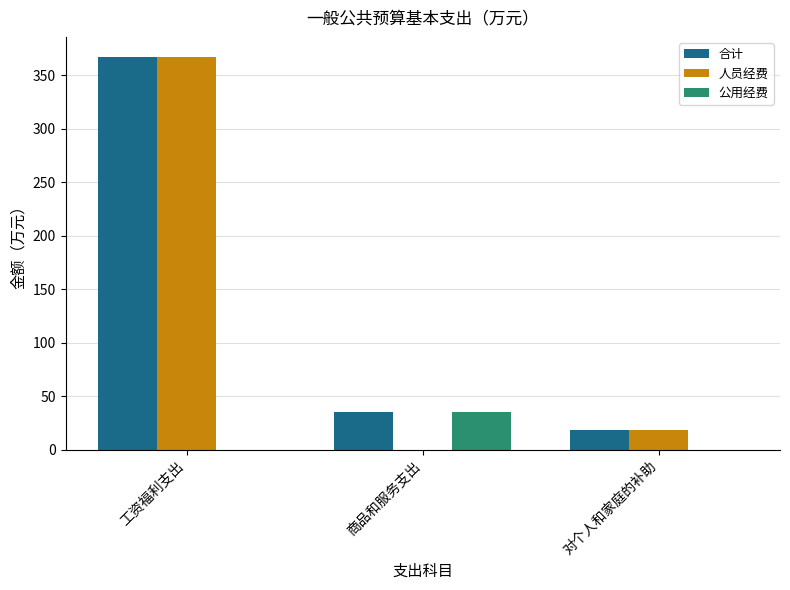

Does the chart contain stacked bars?

No